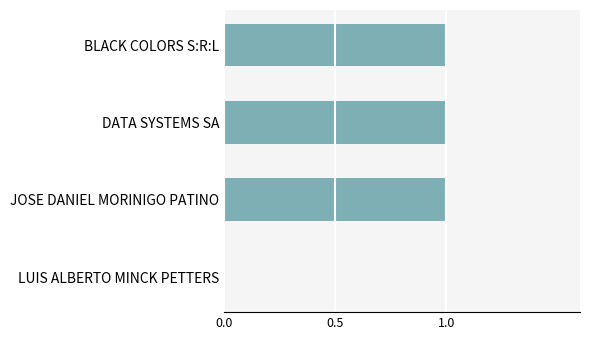

True or false: the data shows 2 at DATA SYSTEMS SA.

False